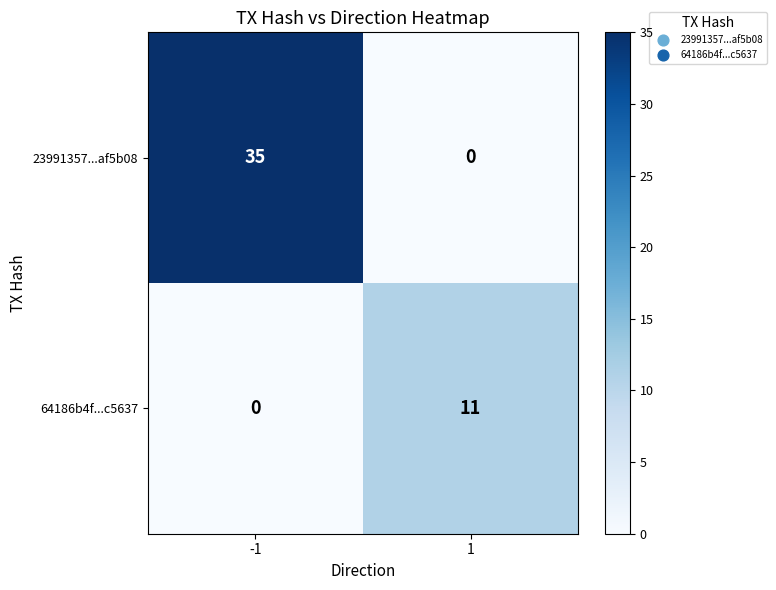

True or false: 64186b4f...c5637 has a value of 6 at -1.

False